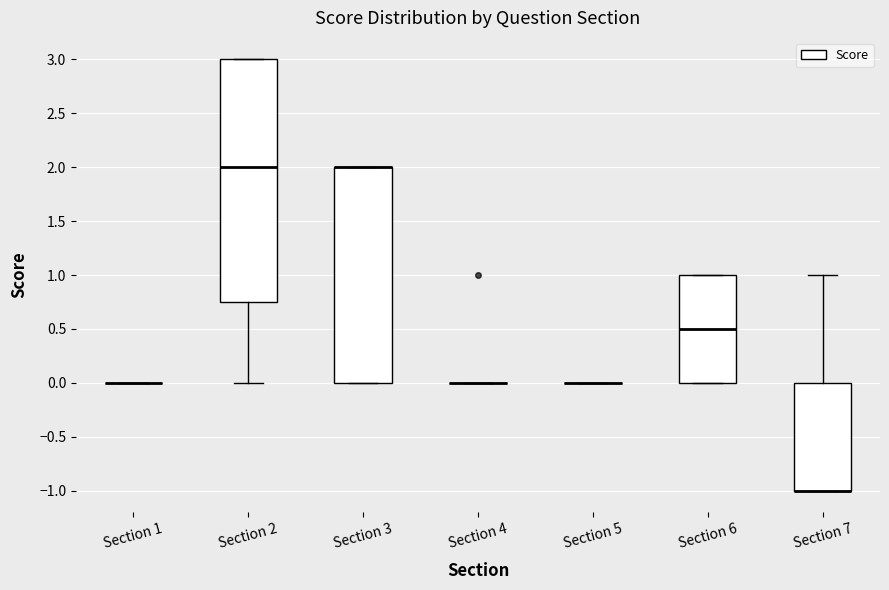

Reading left to right, transcribe this box plot: for each box, give where its median line is, the range the box spans, and where its two whiskers end, as read against the y-axis. The values are not printed on the chart, so give them approximately, as read against the axis.

Section 1: box collapsed to a line at 0.00, whiskers 0.00 to 0.00
Section 2: median 2.00, box 0.75 to 3.00, whiskers 0.00 to 3.00
Section 3: median 2.00 (drawn on the box's upper edge), box 0.00 to 2.00, whiskers 0.00 to 2.00
Section 4: box collapsed to a line at 0.00, whiskers 0.00 to 0.00
Section 5: box collapsed to a line at 0.00, whiskers 0.00 to 0.00
Section 6: median 0.50, box 0.00 to 1.00, whiskers 0.00 to 1.00
Section 7: median -1.00 (drawn on the box's lower edge), box -1.00 to 0.00, whiskers -1.00 to 1.00